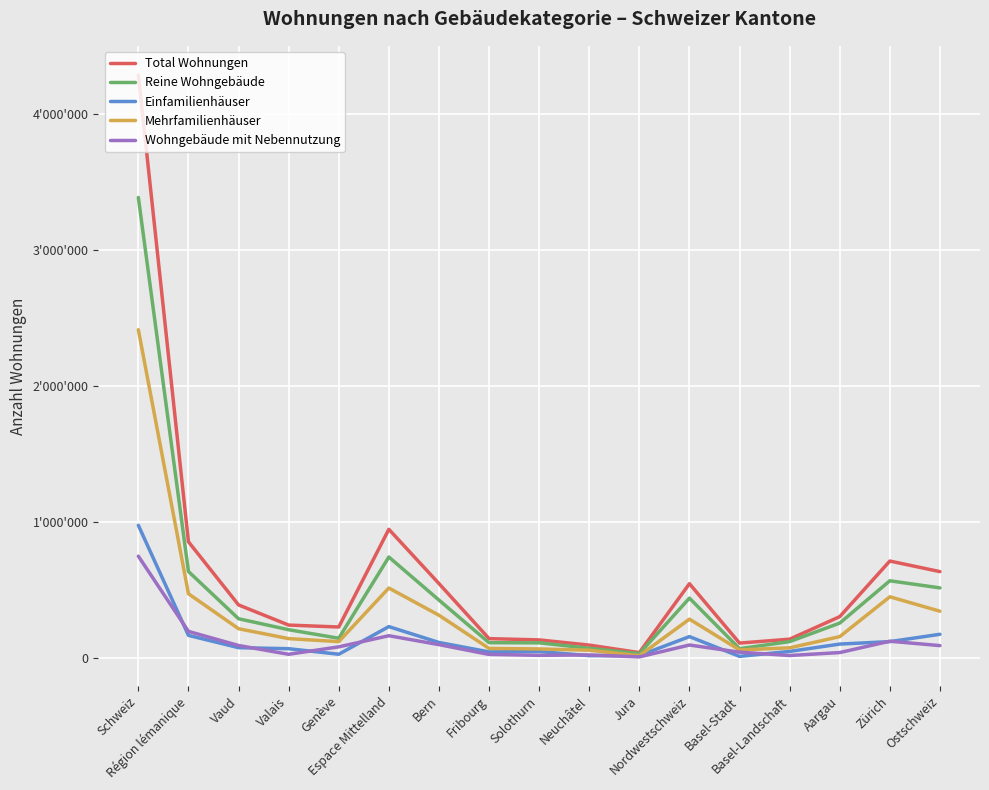

Rank the categories by Wohngebäude mit Nebennutzung value from highest to lowest.

Schweiz, Région lémanique, Espace Mittelland, Zürich, Bern, Nordwestschweiz, Vaud, Ostschweiz, Genève, Basel-Stadt, Aargau, Valais, Fribourg, Neuchâtel, Solothurn, Basel-Landschaft, Jura